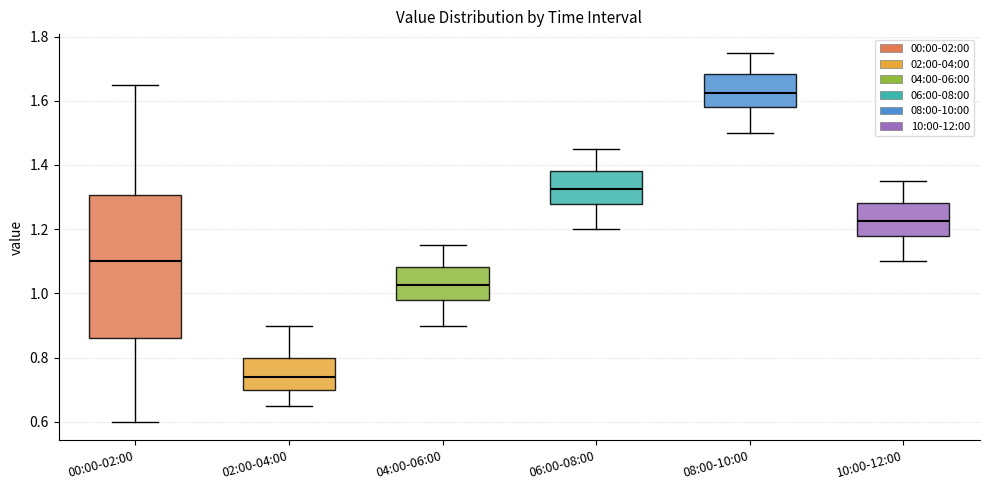

Reading left to right, transcribe this box plot: for each box, give where its median line is, the range the box spans, and where its two whiskers end, as read against the y-axis. The values are not printed on the chart, so give them approximately, as read against the axis.

00:00-02:00: median 1.10, box 0.86 to 1.30, whiskers 0.60 to 1.66
02:00-04:00: median 0.74, box 0.70 to 0.80, whiskers 0.66 to 0.90
04:00-06:00: median 1.02, box 0.98 to 1.08, whiskers 0.90 to 1.16
06:00-08:00: median 1.32, box 1.28 to 1.38, whiskers 1.20 to 1.46
08:00-10:00: median 1.62, box 1.58 to 1.68, whiskers 1.50 to 1.76
10:00-12:00: median 1.22, box 1.18 to 1.28, whiskers 1.10 to 1.36